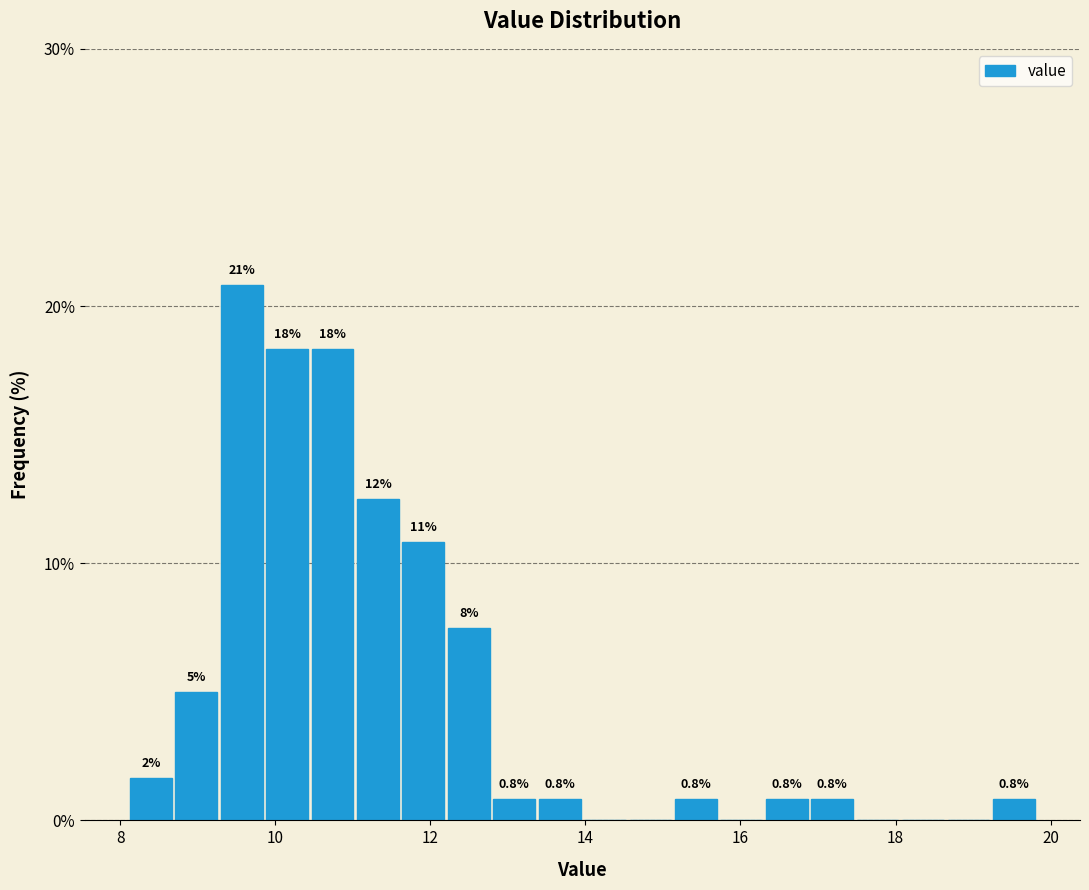

Read against the x-axis, roughly where is the centre of the tallest bar?

9.6